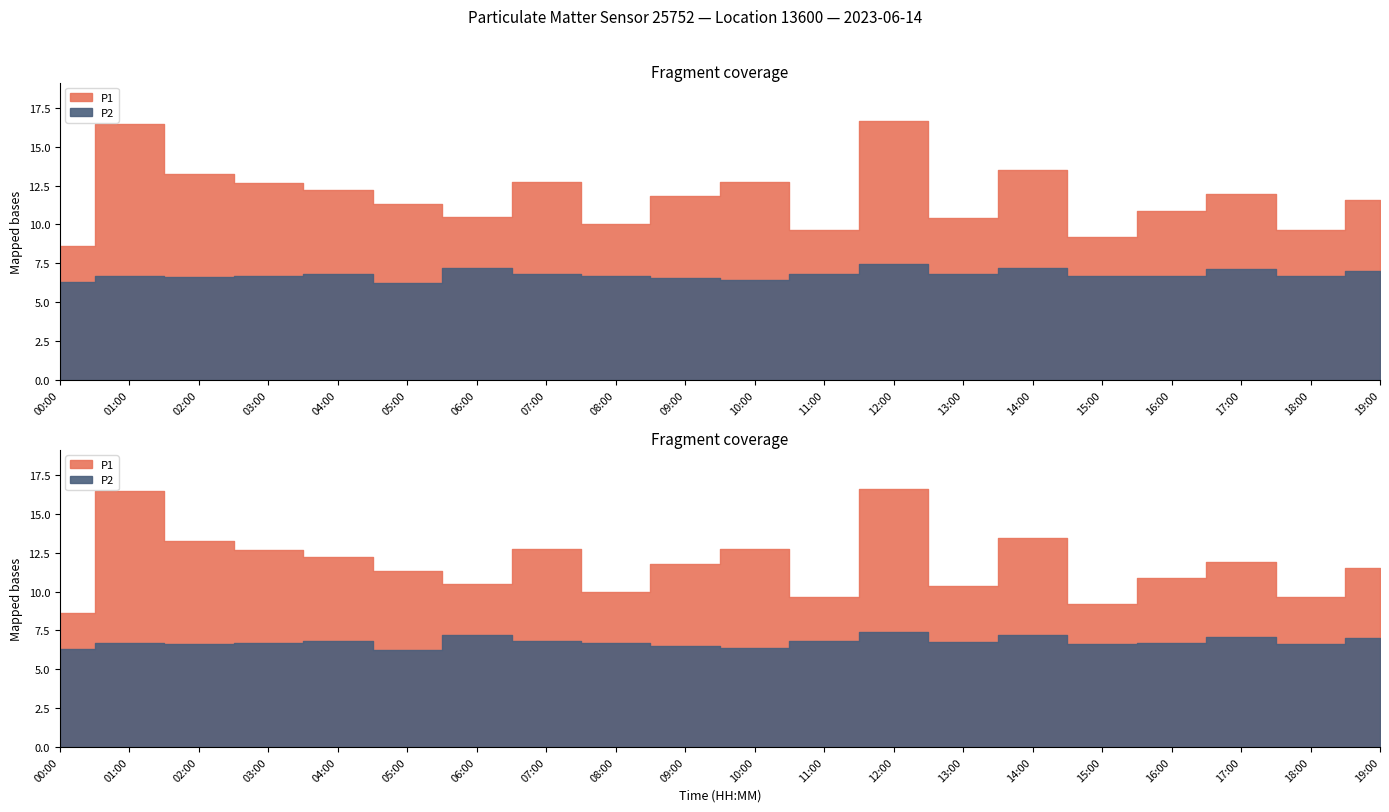

Rank the series by their average value, from highest to lowest.

P1, P2